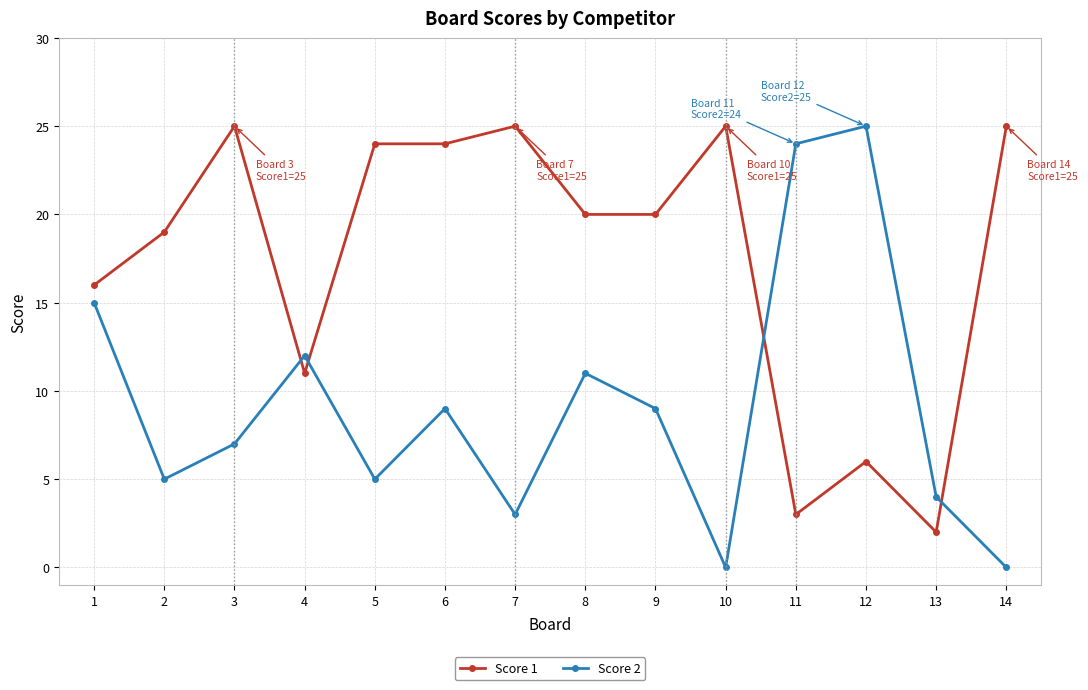

At which label is Score 1 closest to 13?

4